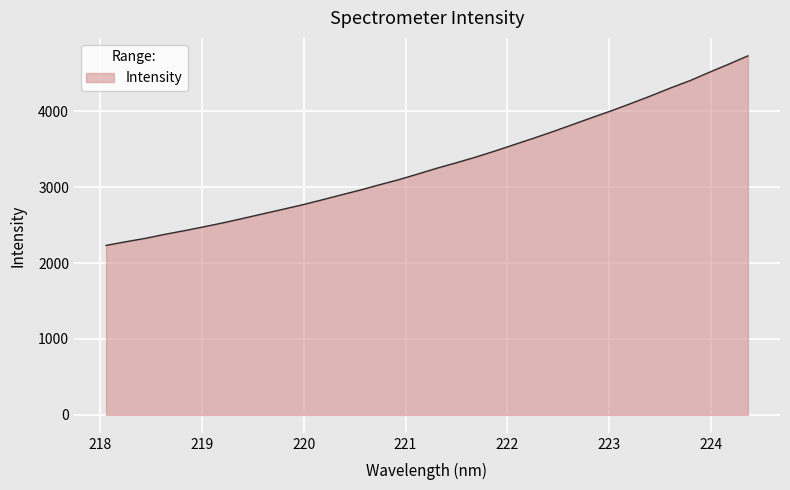

What is the difference between the maximum and minimum values?

2497.8